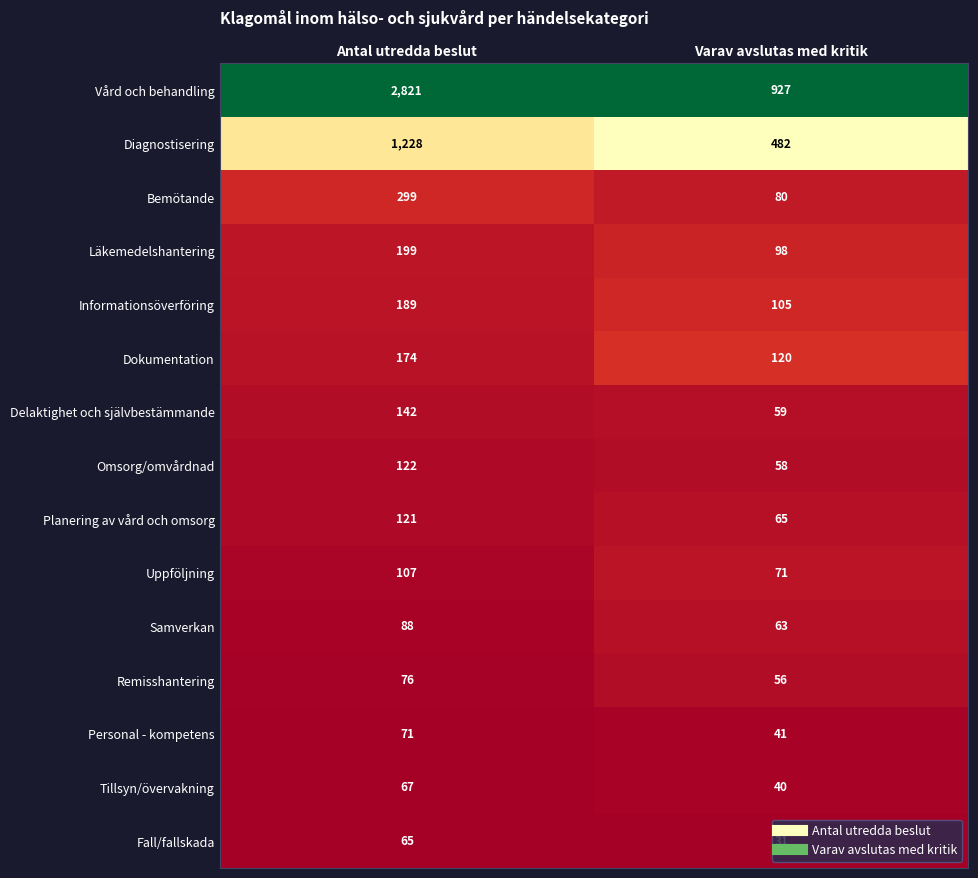

What is the approximate value of Omsorg/omvårdnad at Varav avslutas med kritik, to the nearest 5?

60